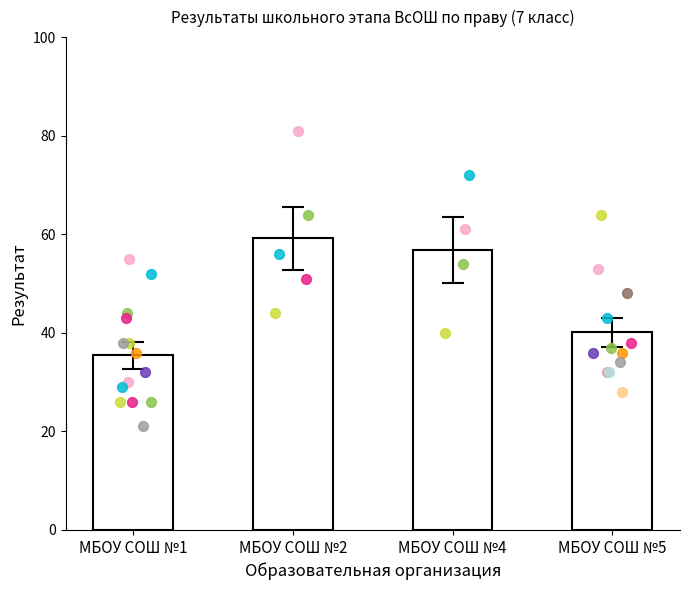

Approximately how many times larger is the value at МБОУ СОШ №2 compared to МБОУ СОШ №1?

1.7